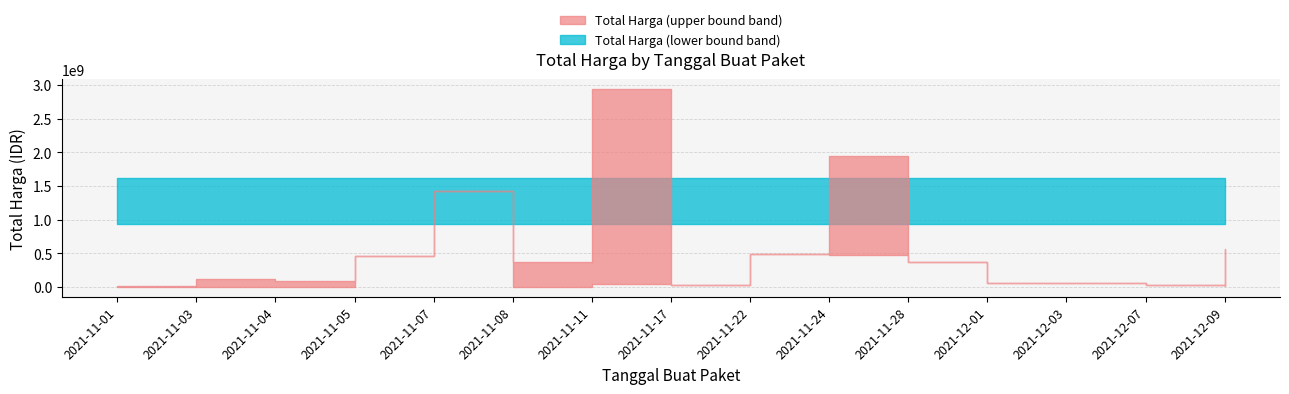

How many lines are shown in the chart?

2